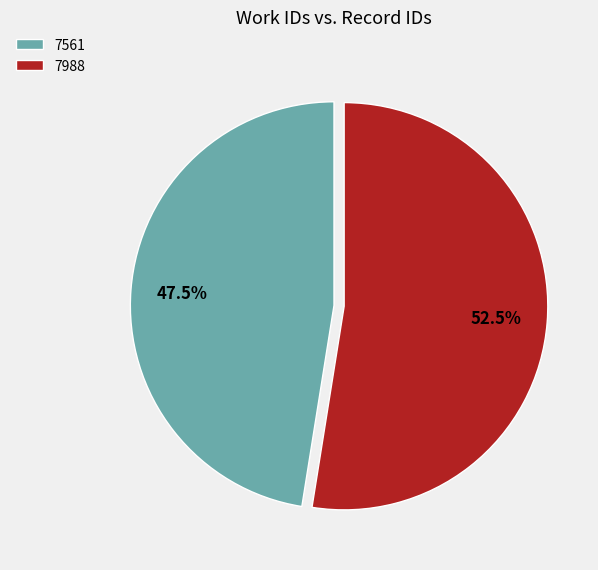

Does 7561 represent more than half of the total?

No